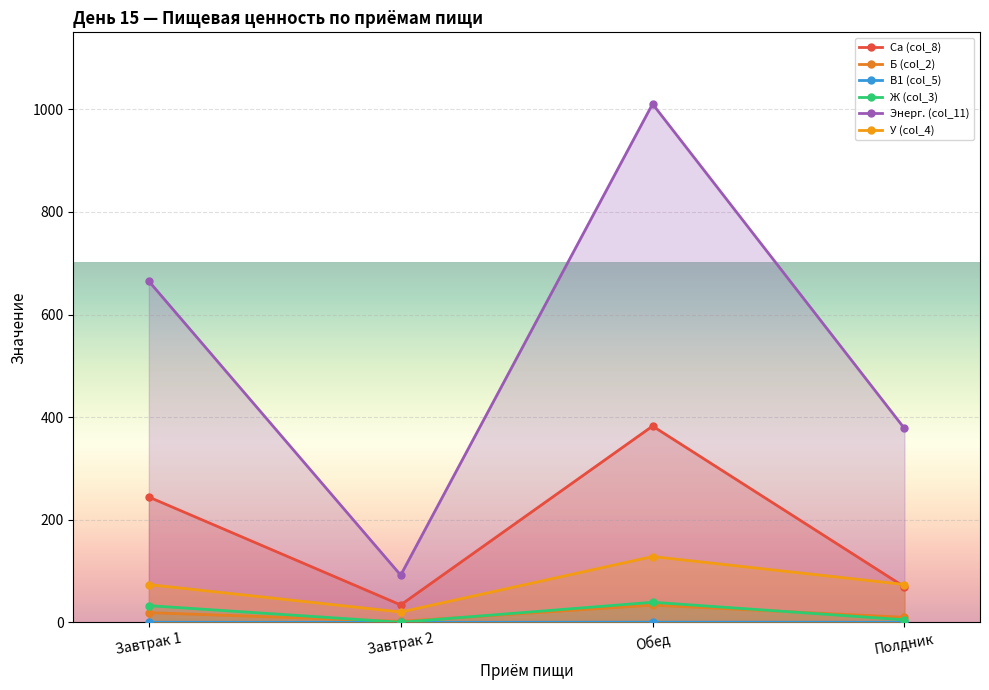

Rank the series at Обед from lowest to highest value.

В1 (col_5), Б (col_2), Ж (col_3), У (col_4), Ca (col_8), Энерг. (col_11)